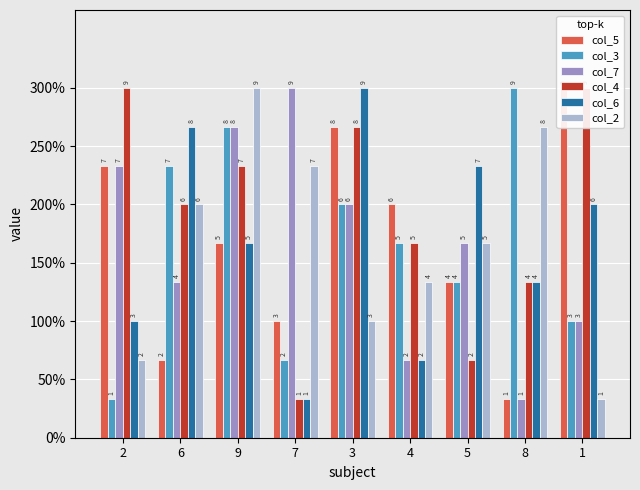

Is the value of col_2 at 5 greater than the value of col_4 at 9?

No